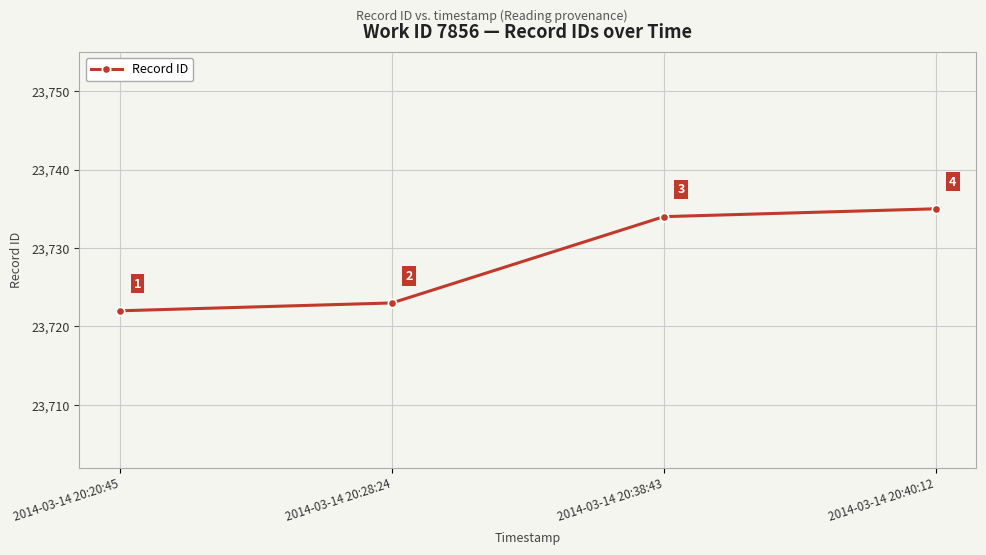

What is the maximum value shown in the chart?

23735